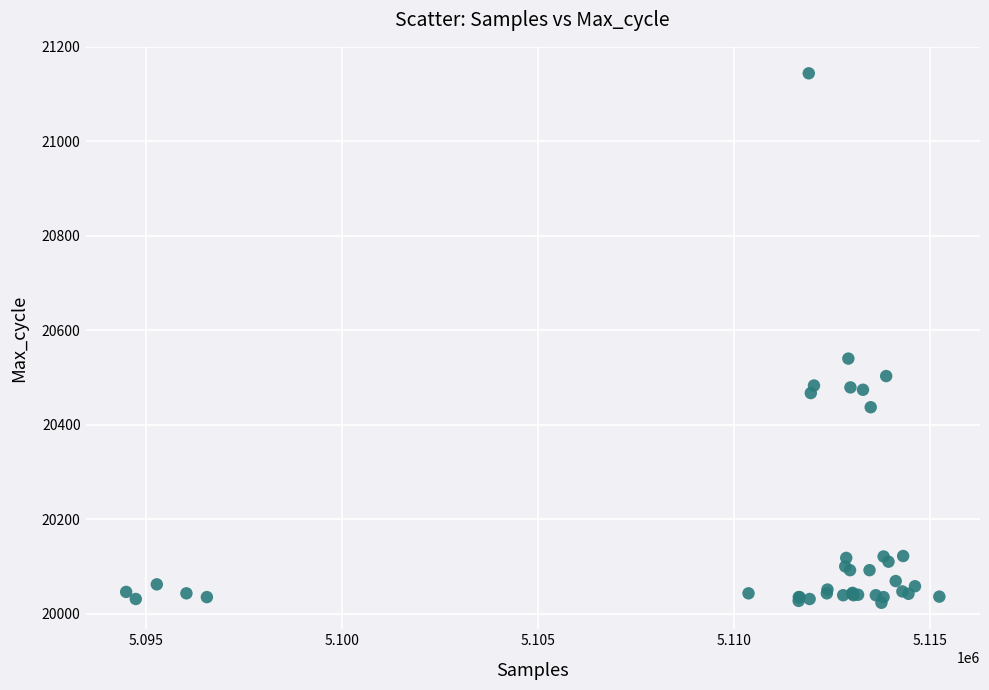

What Y value in the scatter plot is closest to 20583?

20540